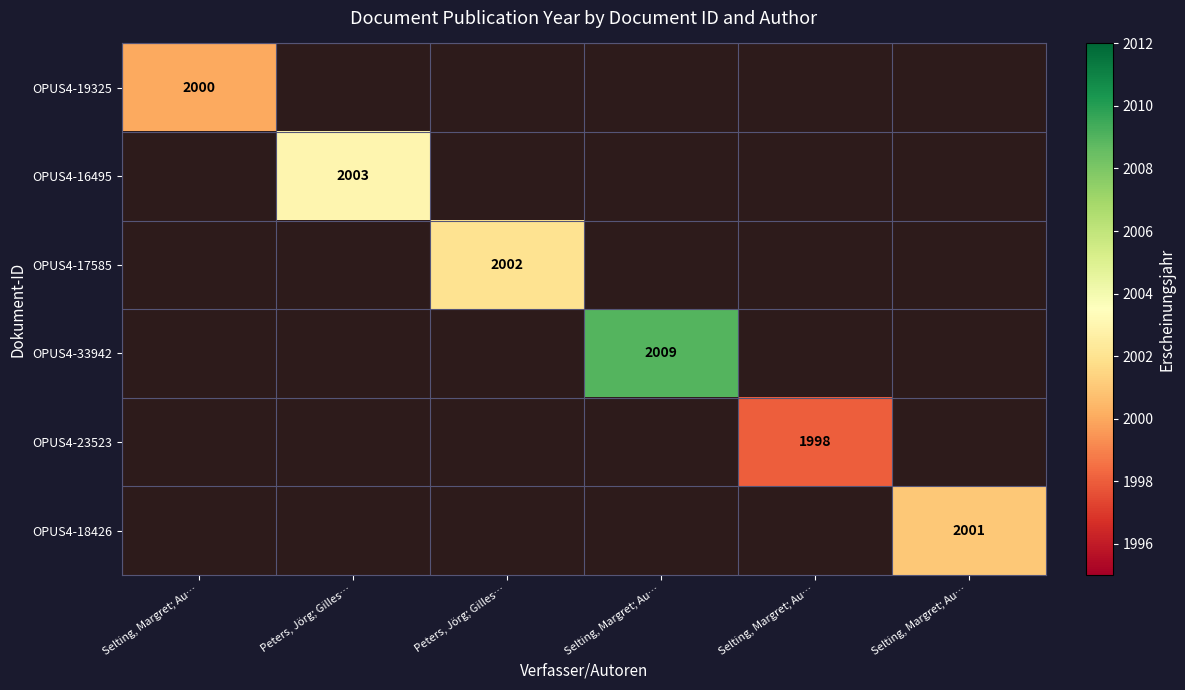

List the labels in order of OPUS4-19325 value, largest first.

Selting, Margret; Au…, Peters, Jörg; Gilles…, Peters, Jörg; Gilles…, Selting, Margret; Au…, Selting, Margret; Au…, Selting, Margret; Au…